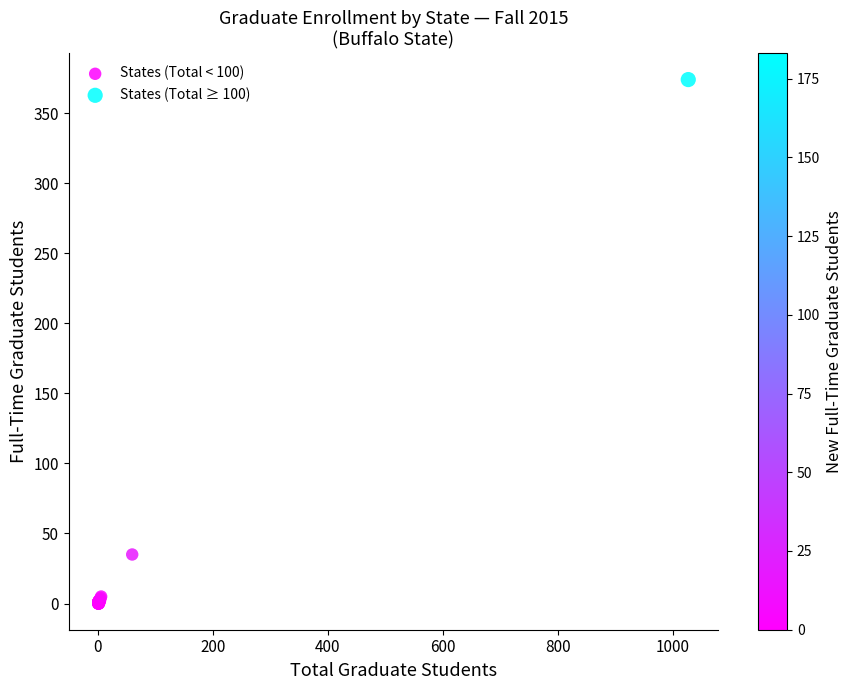

What are all the series names shown in the legend?

States (Total < 100), States (Total ≥ 100)